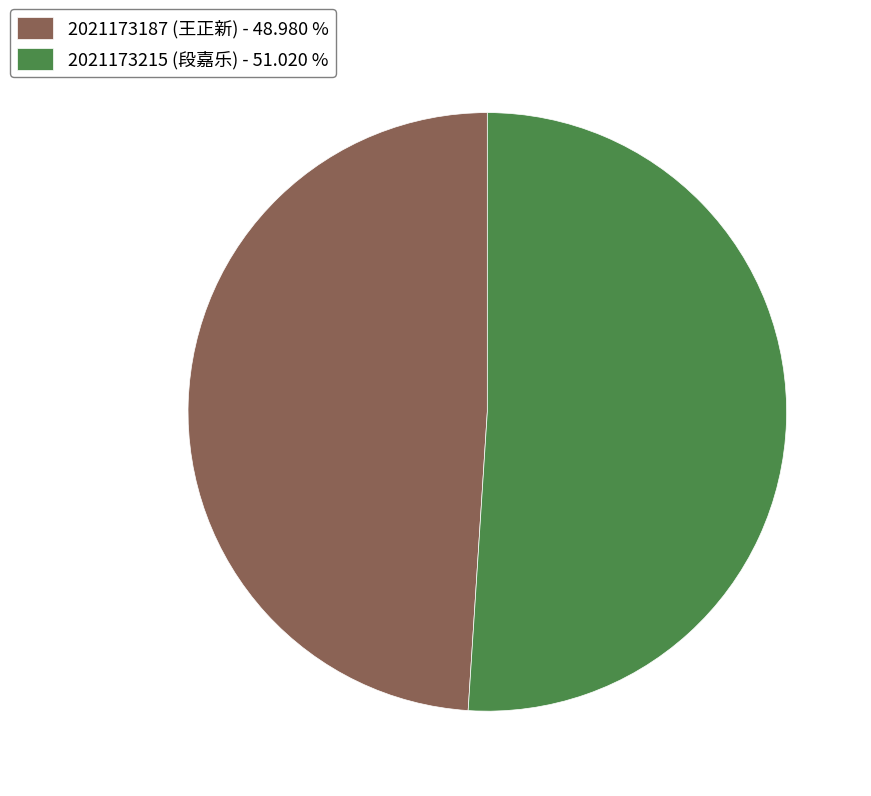

Between 2021173187 and 2021173215, which is larger?

2021173215